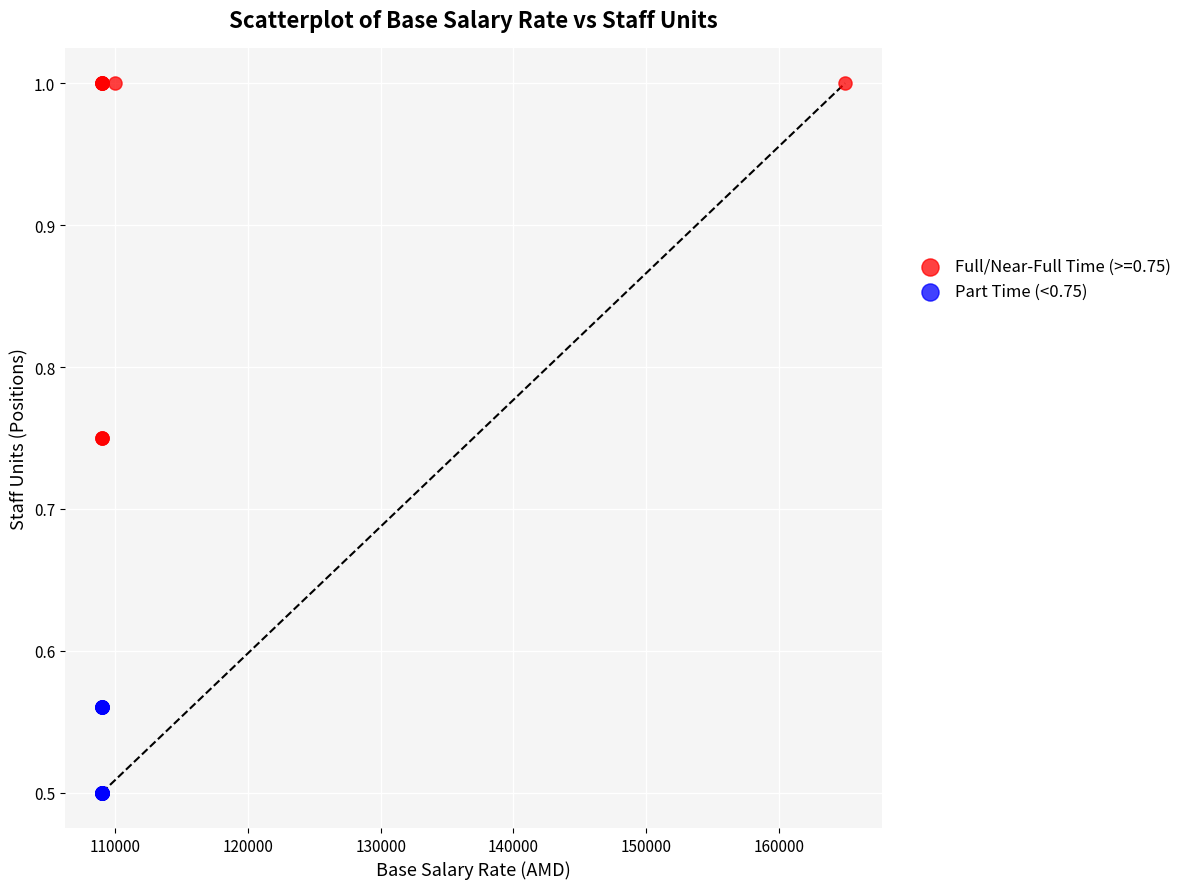

Which series has the largest Y range (max minus min)?

Full/Near-Full Time (>=0.75)